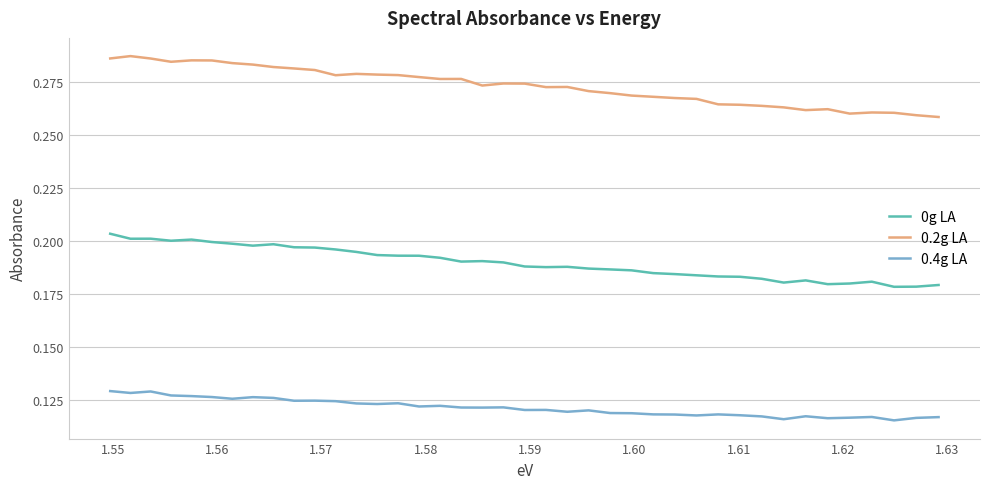

Which series has the largest total across all categories?

0.2g LA